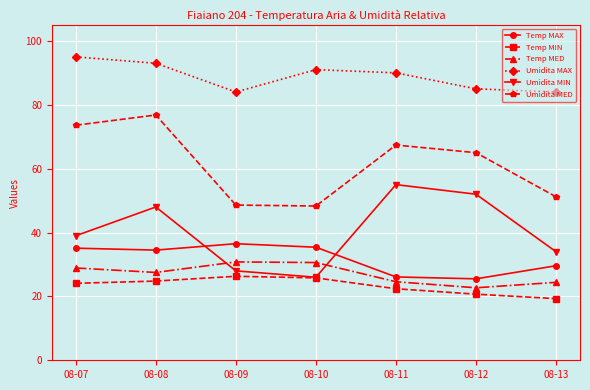

True or false: Umidita MAX and Temp MAX cross at least once.

False